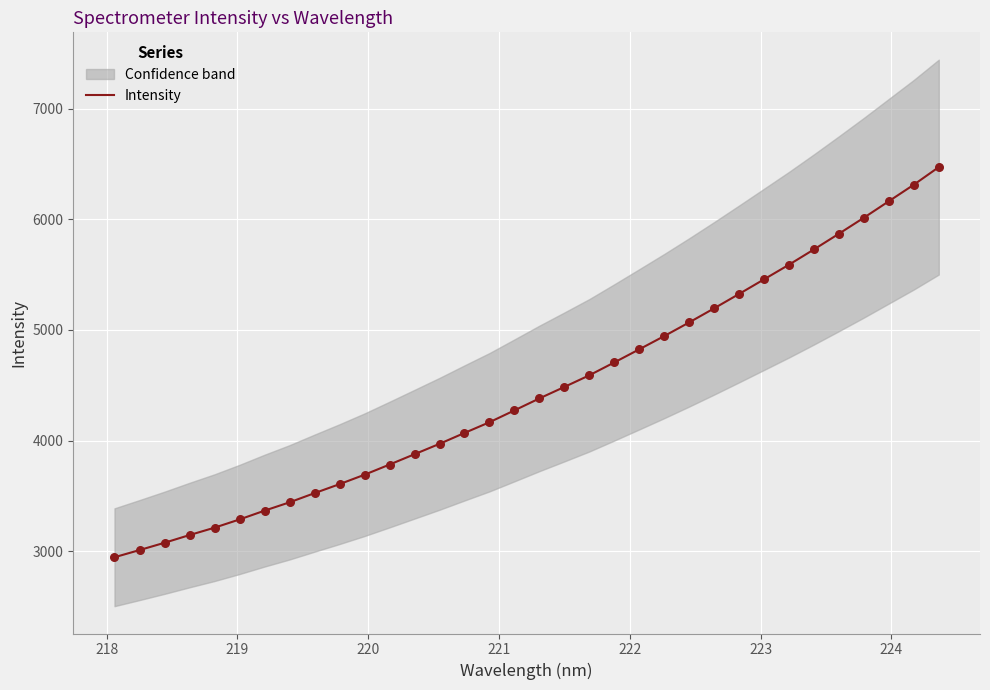

What is the lowest value of the Intensity series?

2946.7